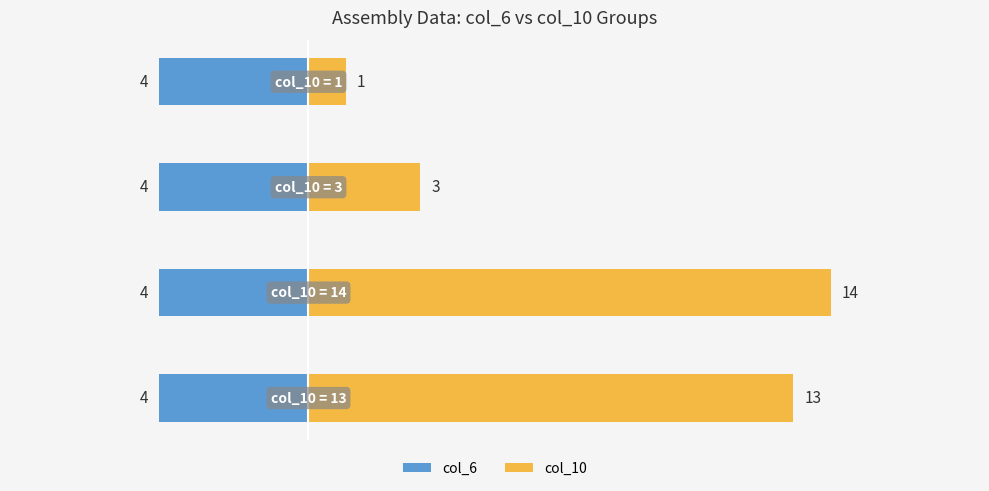

How many data points in col_10 are less than 13?

2